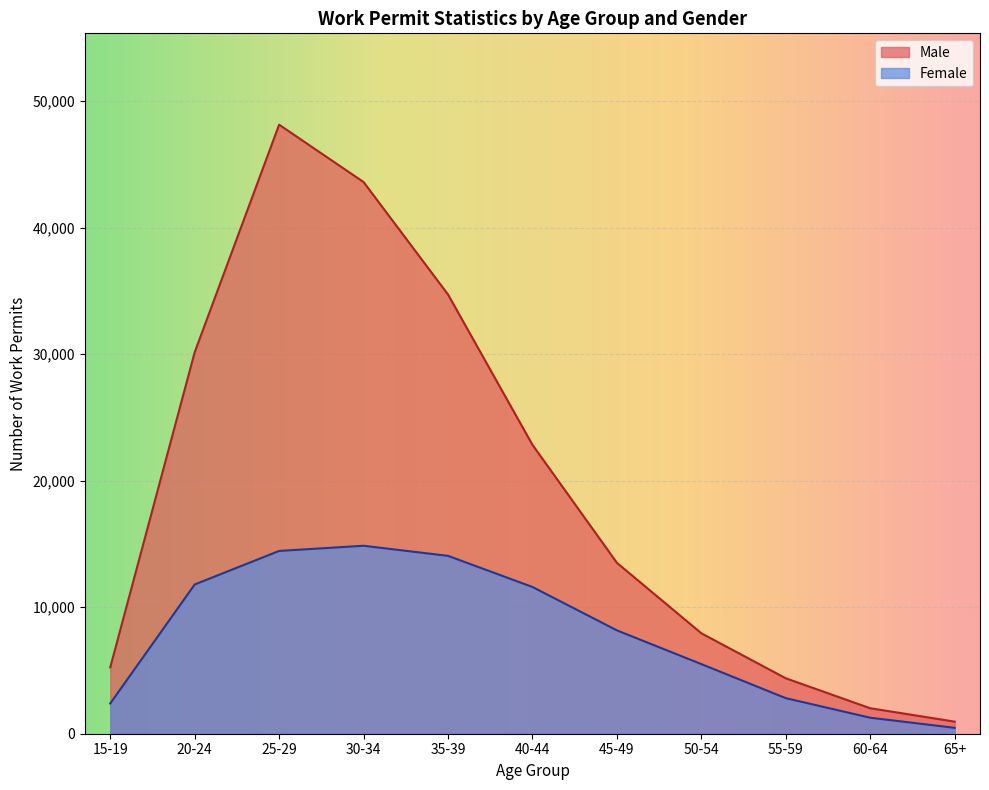

The Female series shows 467 at 65+. True or false?

True